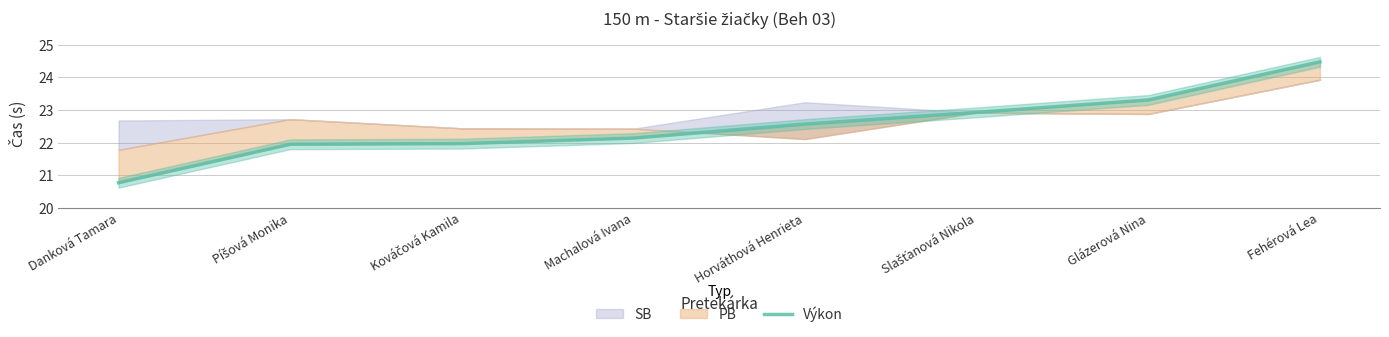

What is the maximum value shown in the chart?

24.5